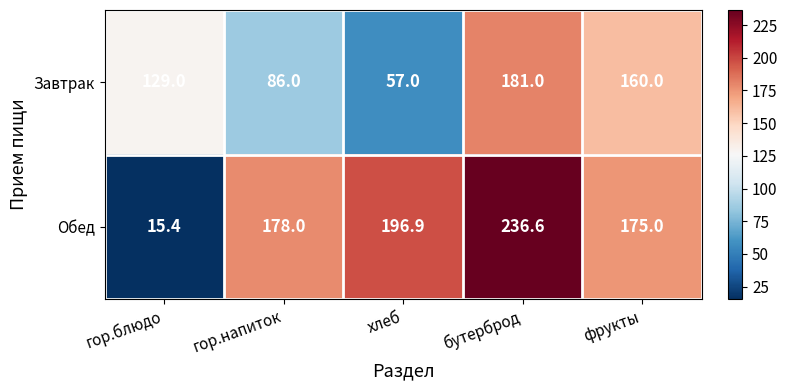

True or false: Обед has a value of 178.0 at гор.напиток.

True